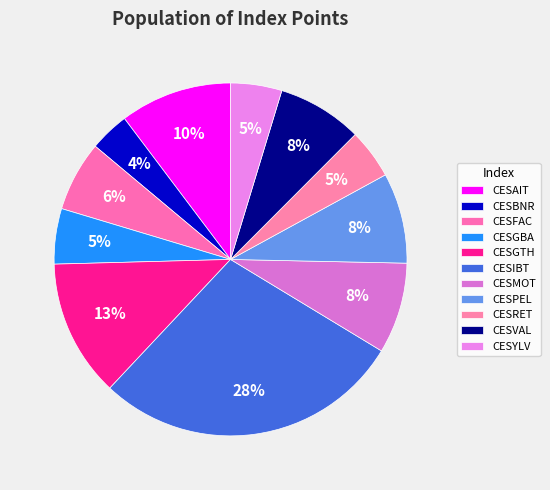

True or false: CESMOT accounts for 8% of the total.

True